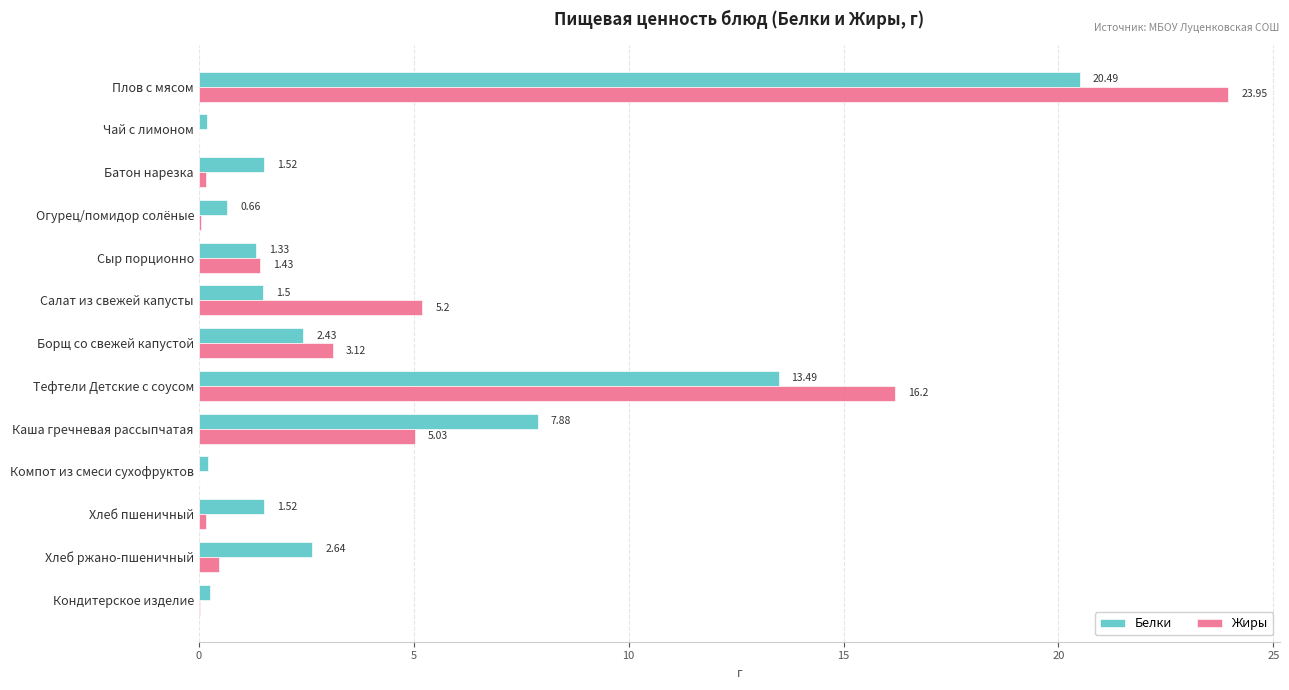

What is the sum of all Жиры values?

55.8